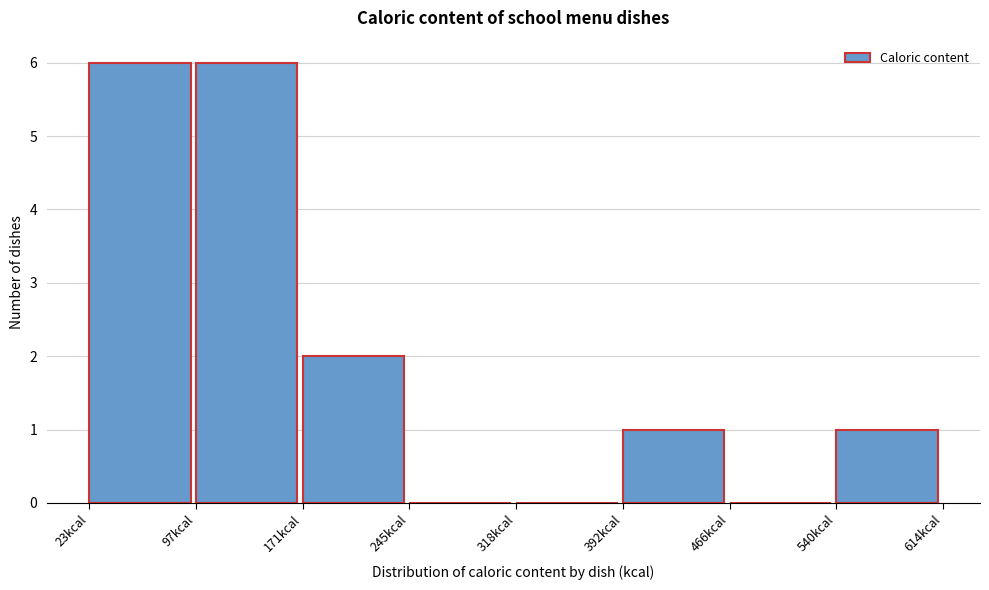

What is the height of the bar covering 100 to 170 on the x-axis? Neither the bar edges nor the heights are printed on the chart, so give them approximately, as read against the axes.

6